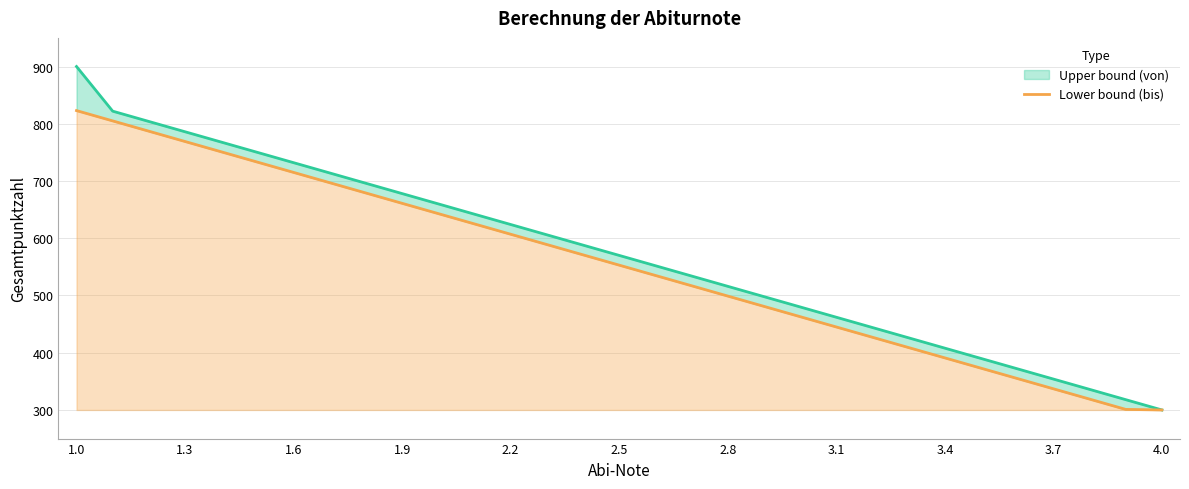

What is the greatest value displayed?

900